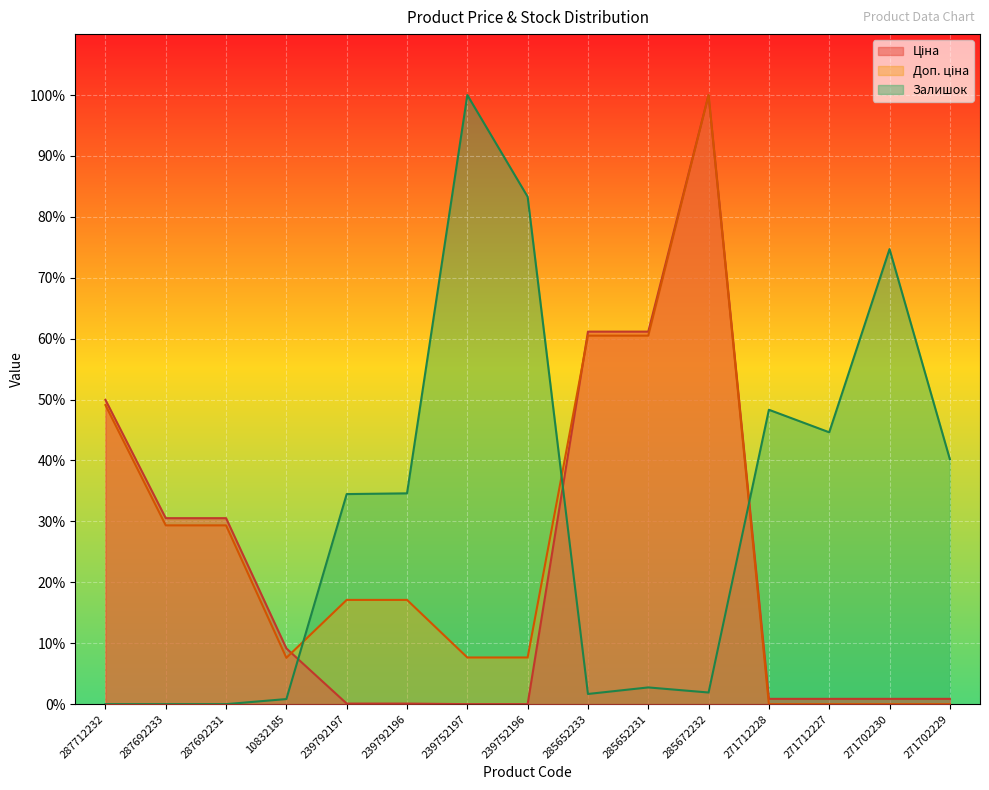

At 285652231, list the series in order from smallest to largest.

Залишок, Доп. ціна, Ціна